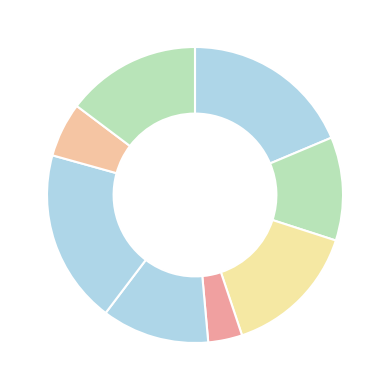

How many segments does this pie chart have?

8